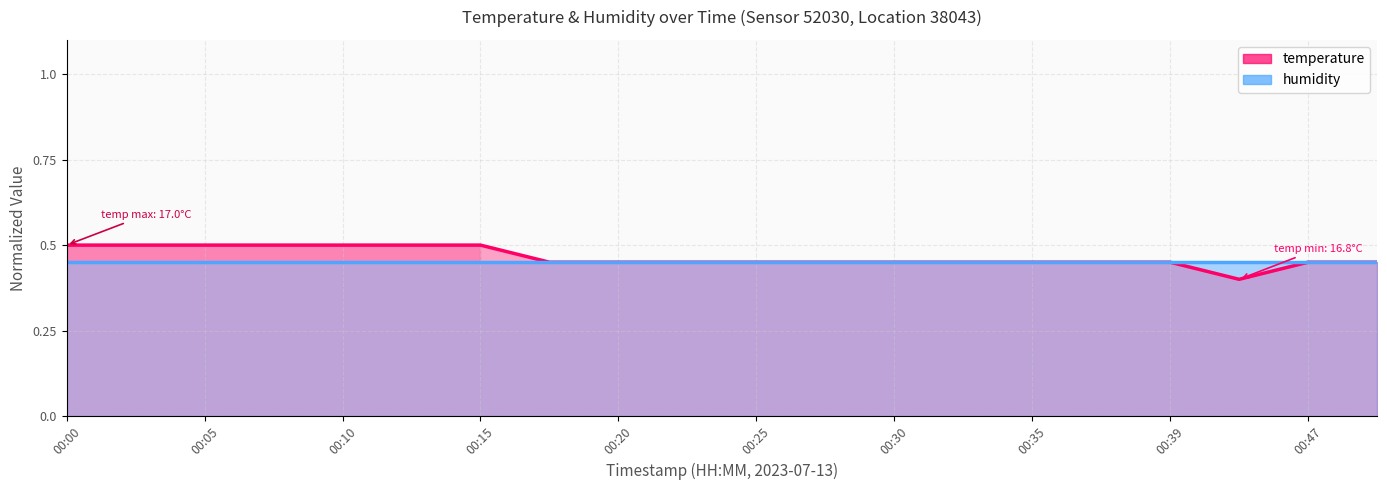

Is it true that the value at 00:32 is 0.6?

False